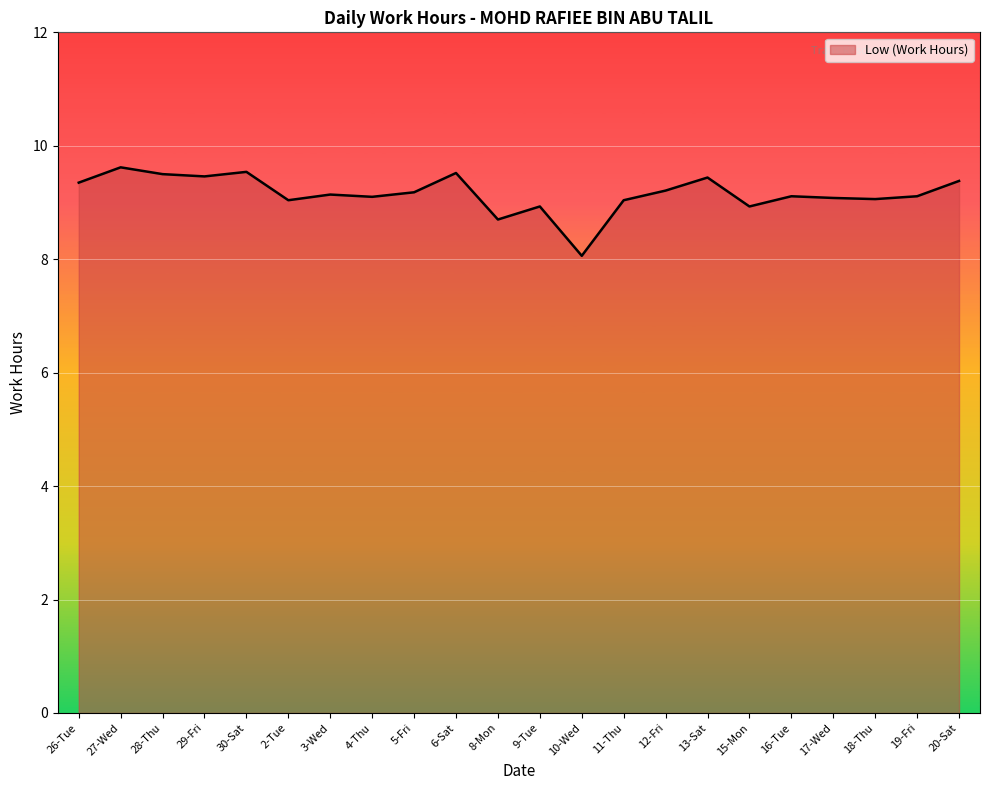

What is the ratio of the value at 2-Tue to the value at 10-Wed?

1.1